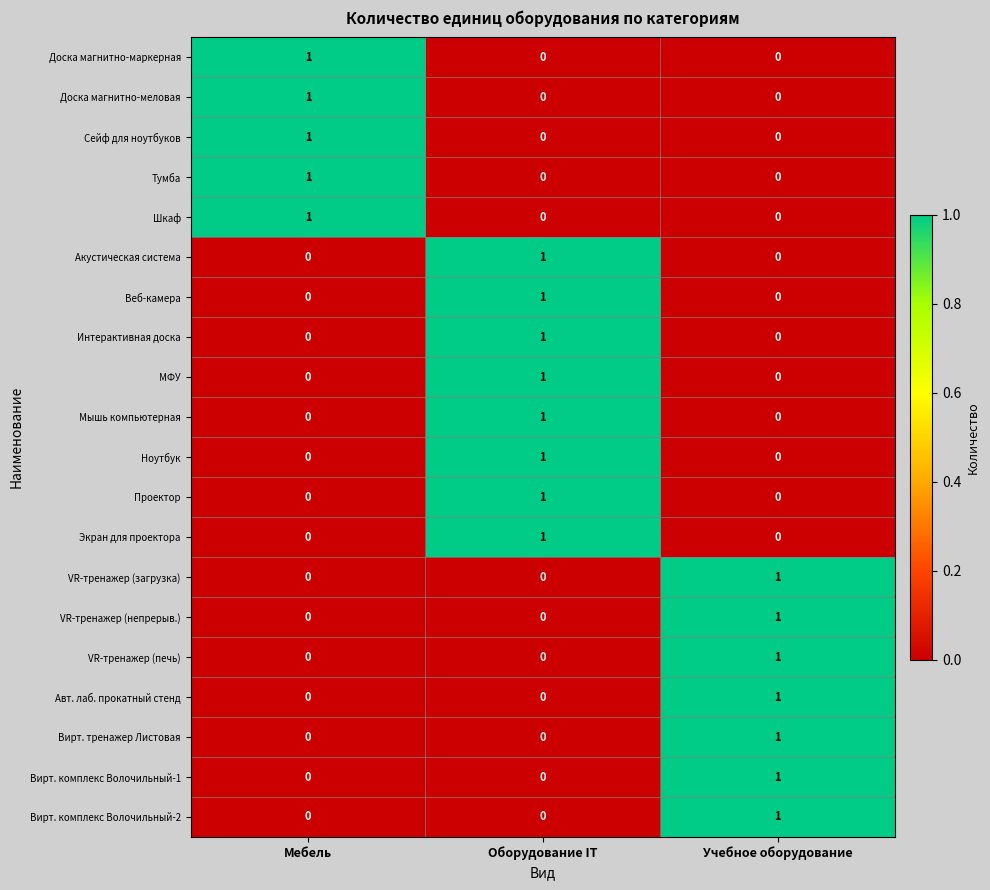

Count the Акустическая система values in the range 0 to 1.

3